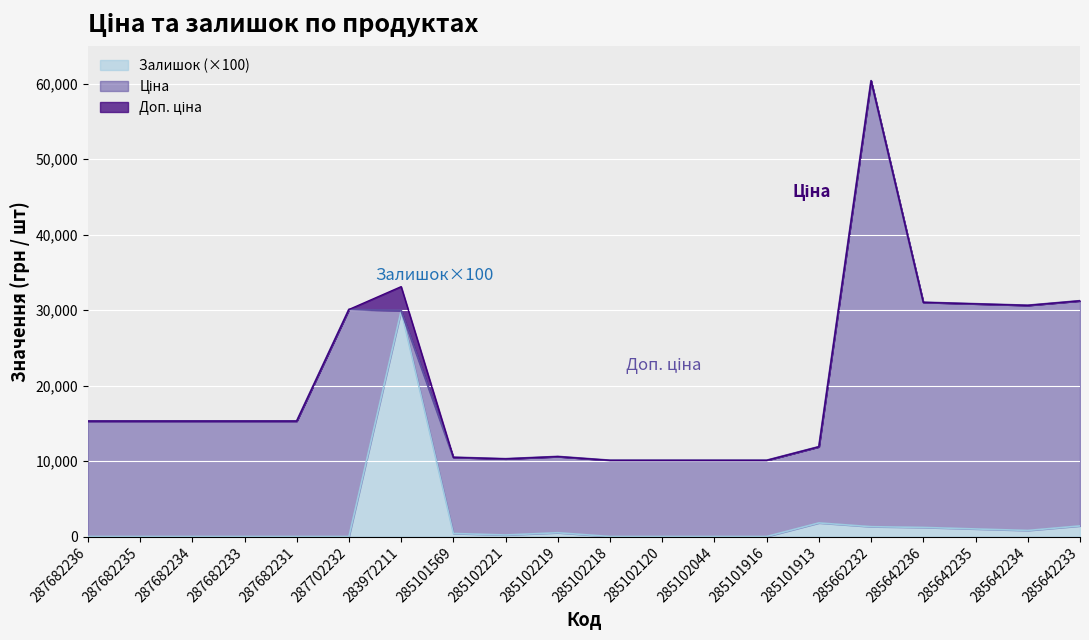

What is the total value across all series at 285642234?

30619.2